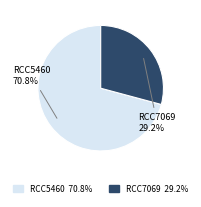

How many segments does this pie chart have?

2